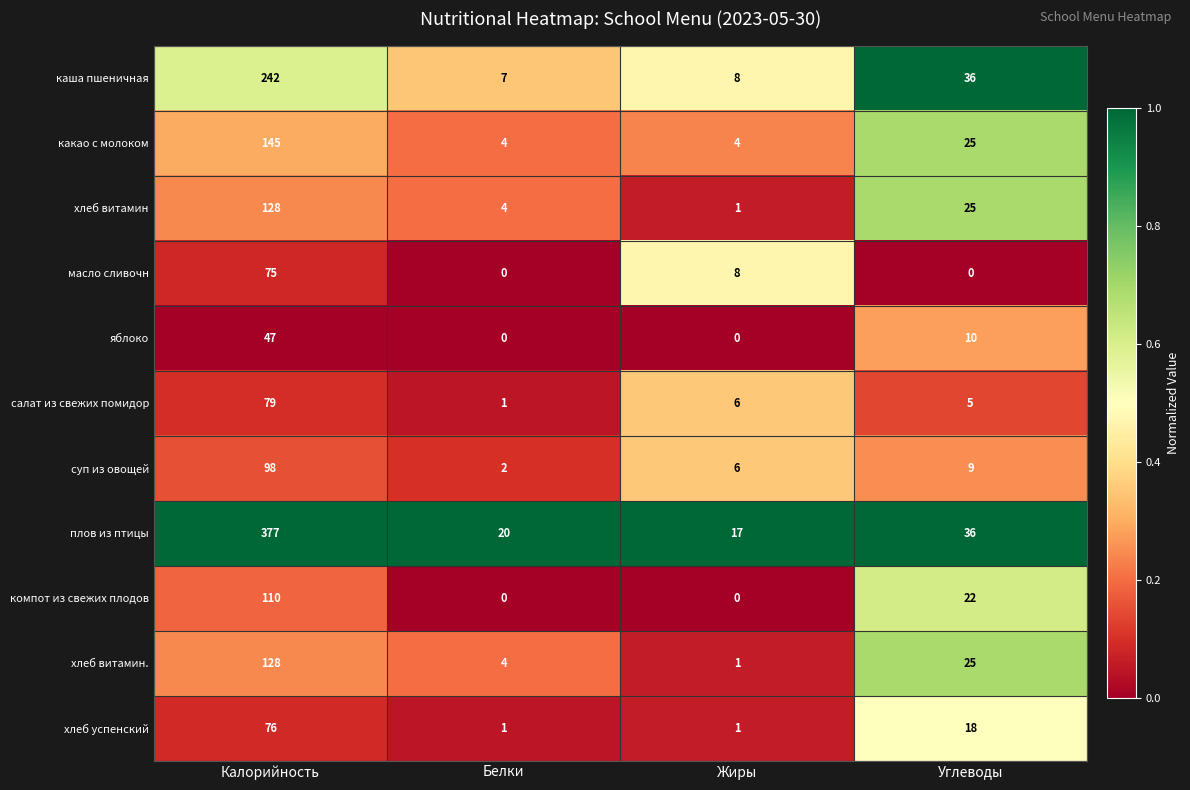

How many categories are shown in the chart?

4